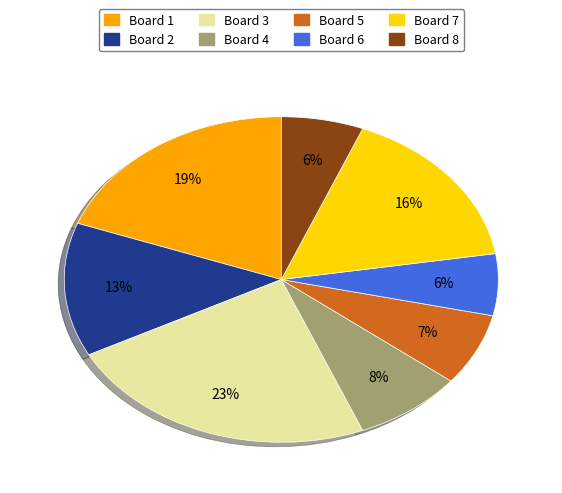

Is there any slice that represents more than half of the pie?

No